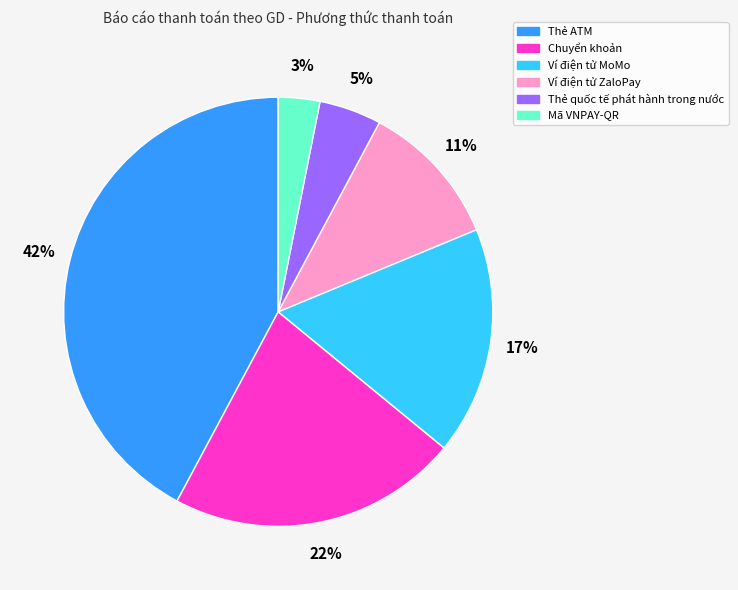

How many segments does this pie chart have?

6